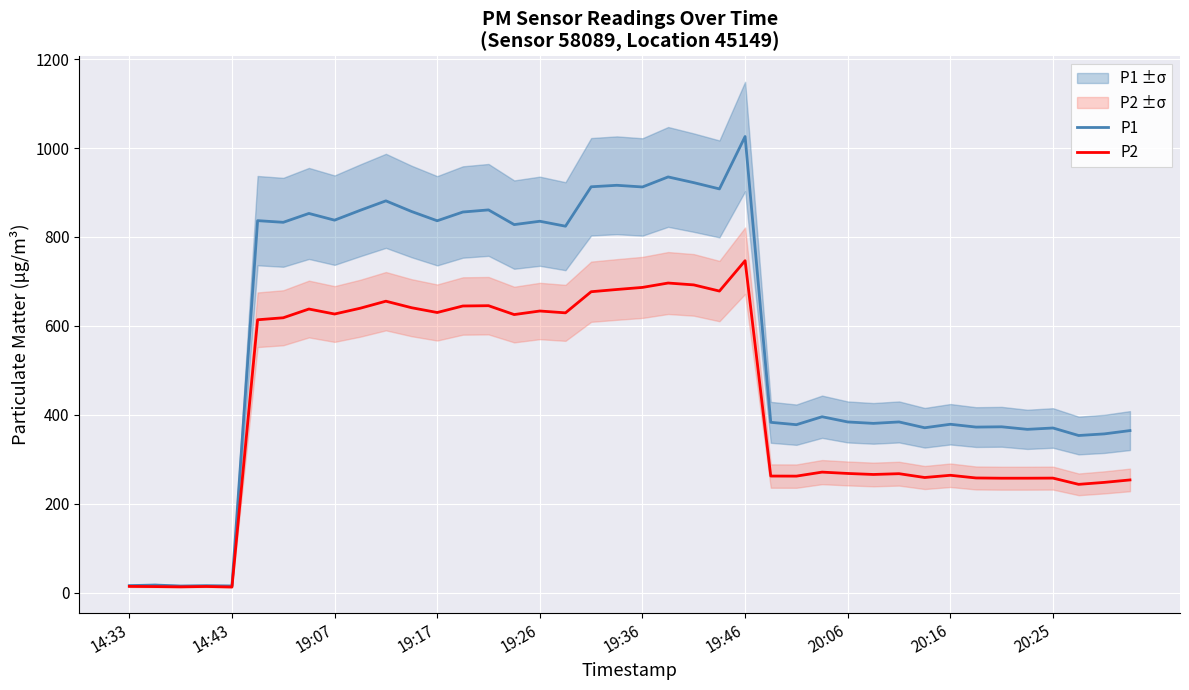

Which category has the highest value in the P2 series?

19:46